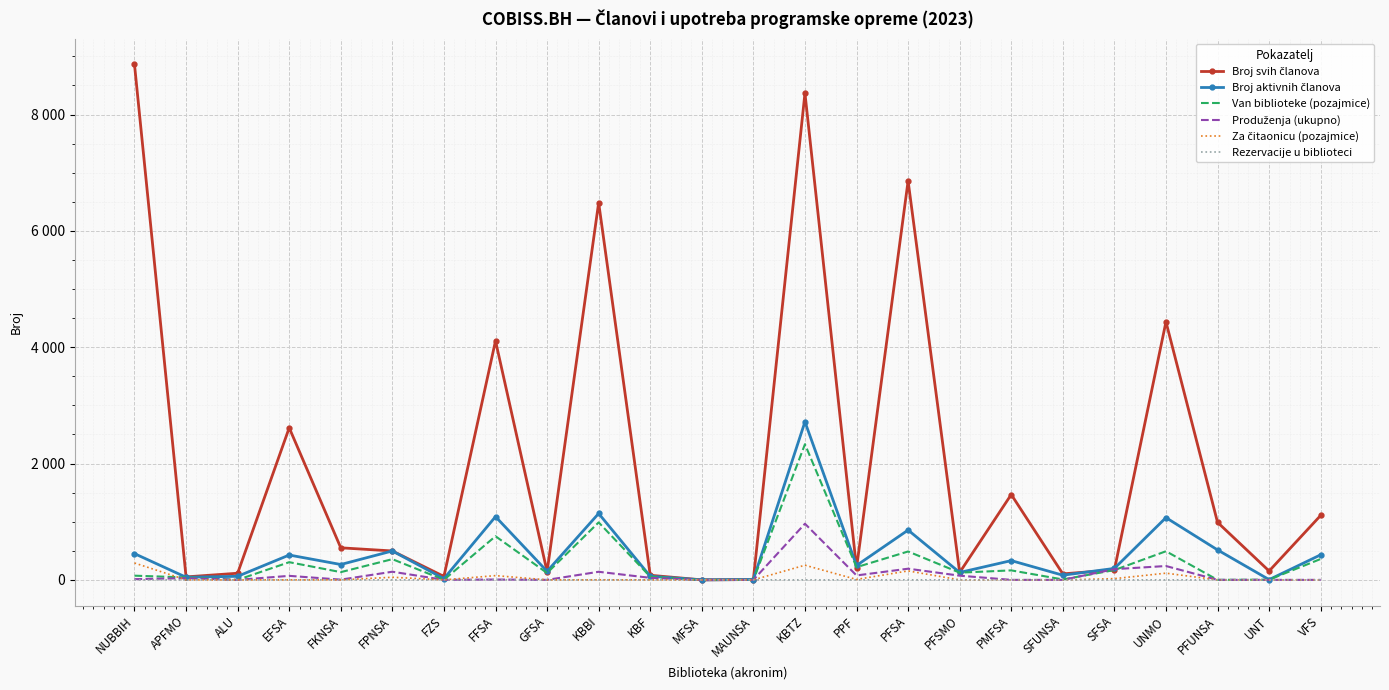

Reading left to right, what are all the values shown in this chart?

Broj svih članova: NUBBIH=8860	APFMO=51	ALU=114	EFSA=2614	FKNSA=551	FPNSA=497	FZS=59	FFSA=4109	GFSA=140	KBBI=6485	KBF=79	MFSA=0	MAUNSA=6	KBTZ=8366	PPF=201	PFSA=6859	PFSMO=127	PMFSA=1467	SFUNSA=103	SFSA=172	UNMO=4436	PFUNSA=989	UNT=152	VFS=1108
Broj aktivnih članova: NUBBIH=451	APFMO=45	ALU=61	EFSA=427	FKNSA=264	FPNSA=497	FZS=21	FFSA=1087	GFSA=147	KBBI=1141	KBF=62	MFSA=0	MAUNSA=6	KBTZ=2717	PPF=247	PFSA=856	PFSMO=127	PMFSA=331	SFUNSA=80	SFSA=197	UNMO=1070	PFUNSA=515	UNT=4	VFS=431
Van biblioteke (pozajmice): NUBBIH=72	APFMO=42	ALU=0	EFSA=304	FKNSA=133	FPNSA=356	FZS=1	FFSA=750	GFSA=118	KBBI=988	KBF=55	MFSA=0	MAUNSA=0	KBTZ=2332	PPF=218	PFSA=488	PFSMO=124	PMFSA=163	SFUNSA=7	SFSA=168	UNMO=492	PFUNSA=0	UNT=4	VFS=359
Produženja (ukupno): NUBBIH=12	APFMO=29	ALU=0	EFSA=69	FKNSA=4	FPNSA=140	FZS=0	FFSA=6	GFSA=0	KBBI=139	KBF=35	MFSA=0	MAUNSA=0	KBTZ=965	PPF=76	PFSA=192	PFSMO=72	PMFSA=0	SFUNSA=0	SFSA=184	UNMO=238	PFUNSA=0	UNT=0	VFS=0
Za čitaonicu (pozajmice): NUBBIH=290	APFMO=0	ALU=0	EFSA=0	FKNSA=0	FPNSA=45	FZS=0	FFSA=73	GFSA=0	KBBI=1	KBF=0	MFSA=0	MAUNSA=0	KBTZ=252	PPF=7	PFSA=154	PFSMO=0	PMFSA=0	SFUNSA=0	SFSA=21	UNMO=115	PFUNSA=0	UNT=0	VFS=0
Rezervacije u biblioteci: NUBBIH=0	APFMO=0	ALU=0	EFSA=0	FKNSA=1	FPNSA=0	FZS=0	FFSA=1	GFSA=0	KBBI=0	KBF=0	MFSA=0	MAUNSA=0	KBTZ=0	PPF=0	PFSA=1	PFSMO=0	PMFSA=0	SFUNSA=0	SFSA=0	UNMO=0	PFUNSA=0	UNT=0	VFS=0